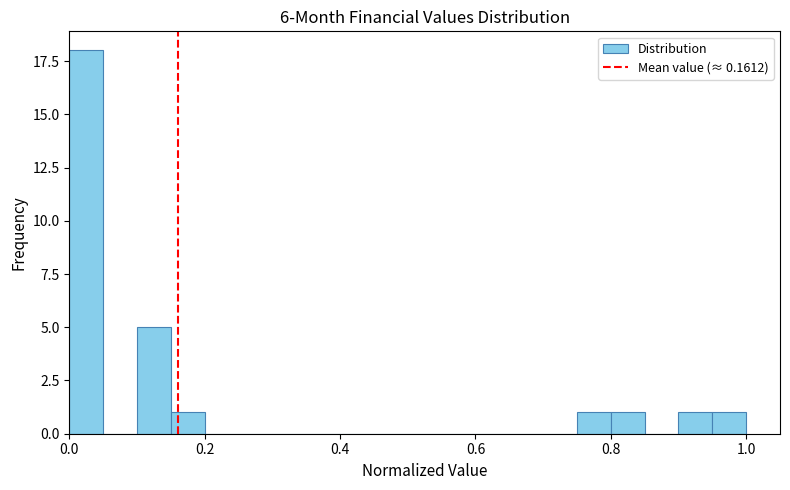

Around what value on the x-axis is the tallest bar? Give the approximate position of its centre, as read against the axis.

0.02